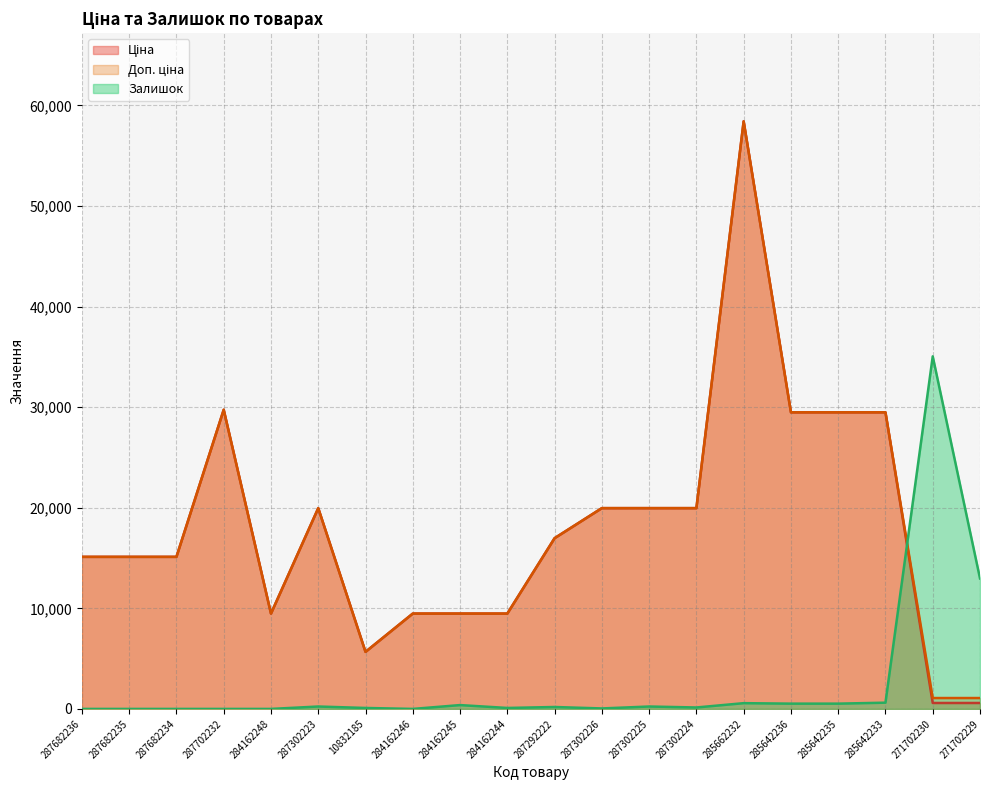

True or false: Доп. ціна and Ціна intersect in this chart.

False